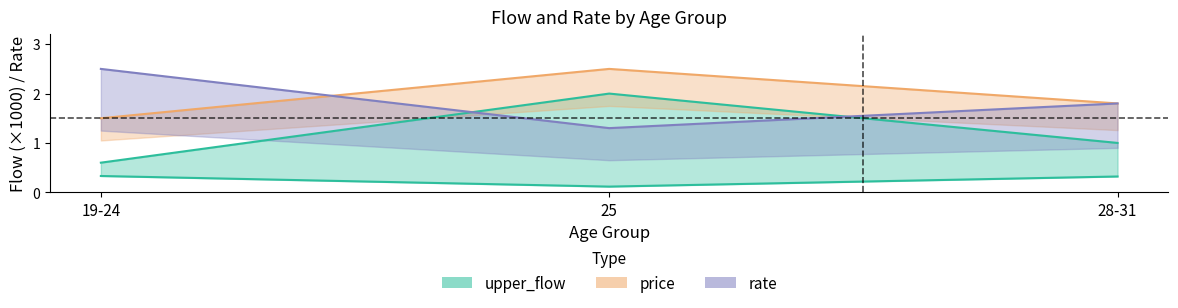

Is it true that price equals 2.7 at 19-24?

False